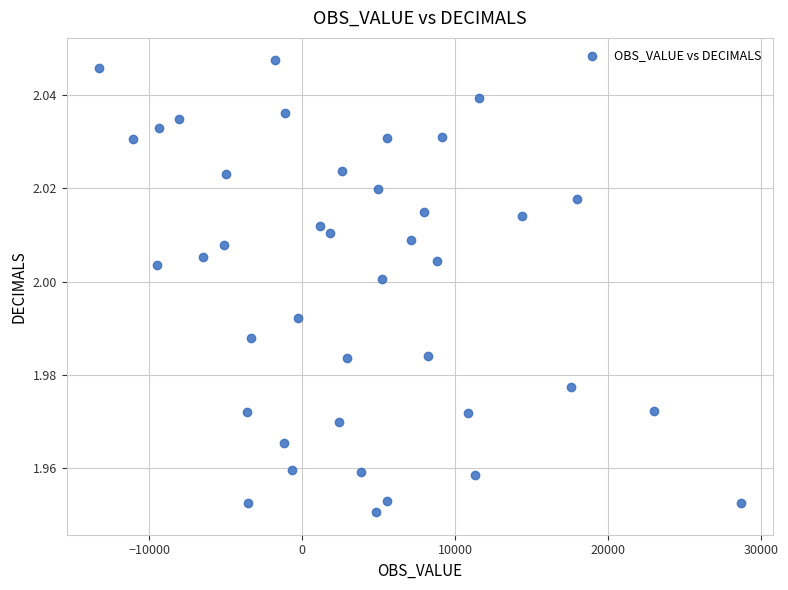

What is the range of X values (max minus min)?

41975.0